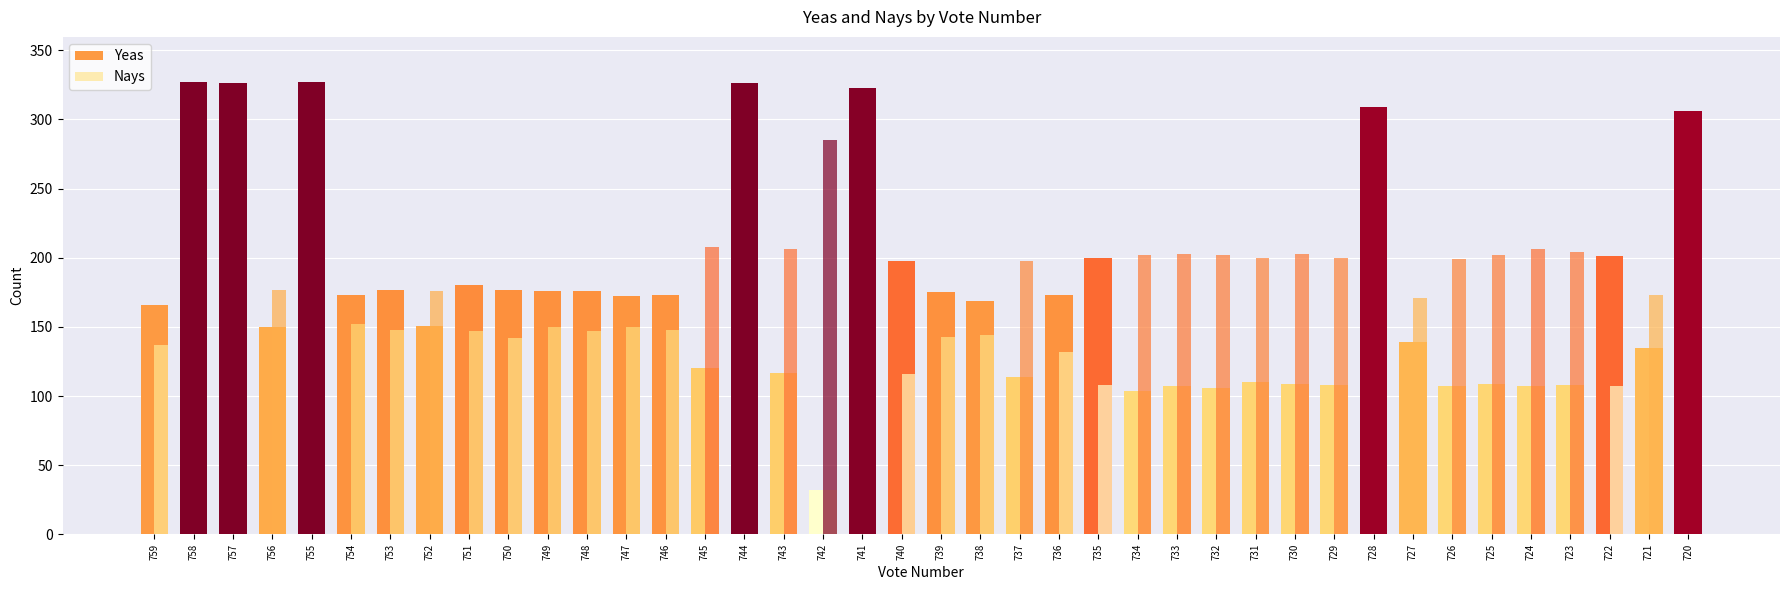

The Yeas series shows 316 at 751. True or false?

False